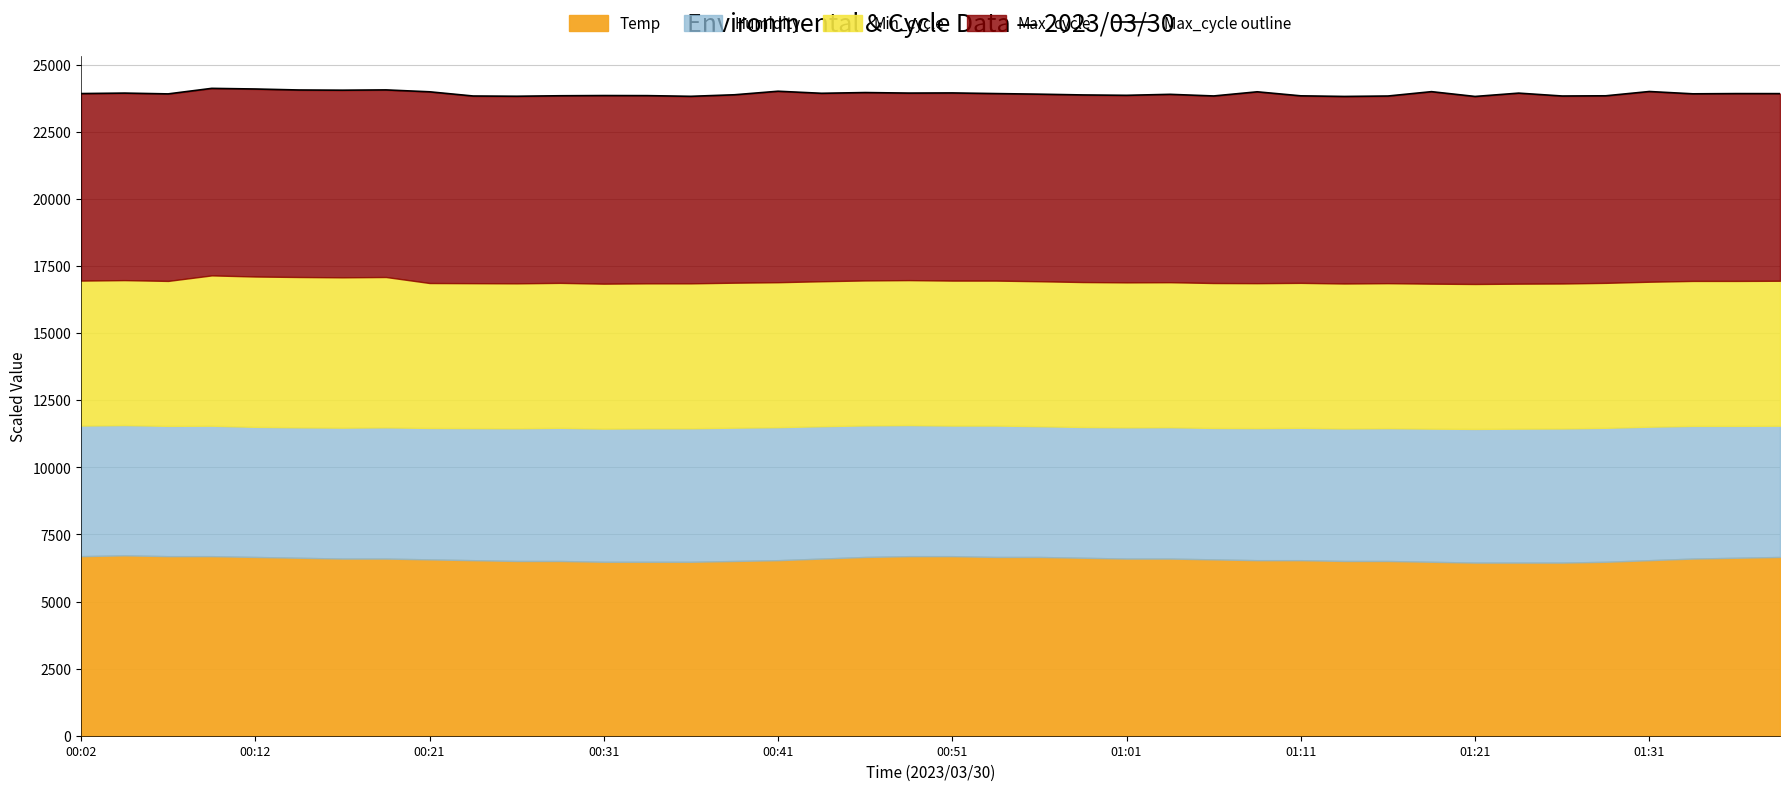

Which label corresponds to the largest value in the chart?

00:31